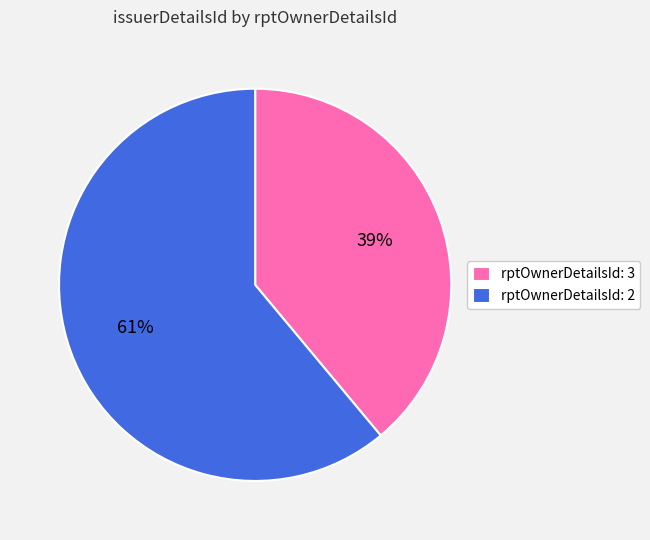

Between rptOwnerDetailsId: 2 and rptOwnerDetailsId: 3, which is larger?

rptOwnerDetailsId: 2